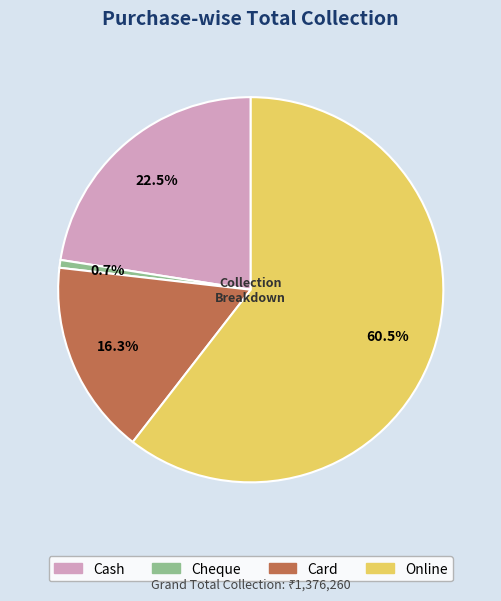

To the nearest percent, what is the difference between the largest and smallest slice percentages?

60%